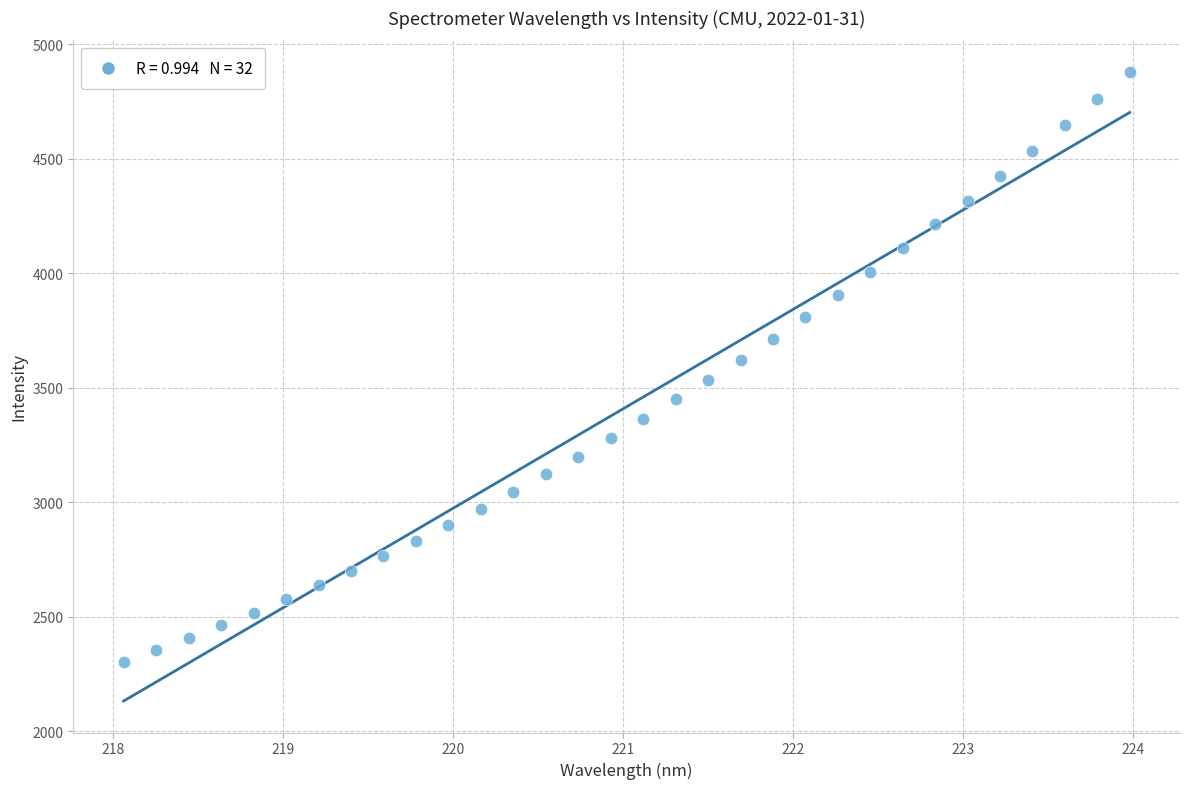

What is the range of X values (max minus min)?

5.9